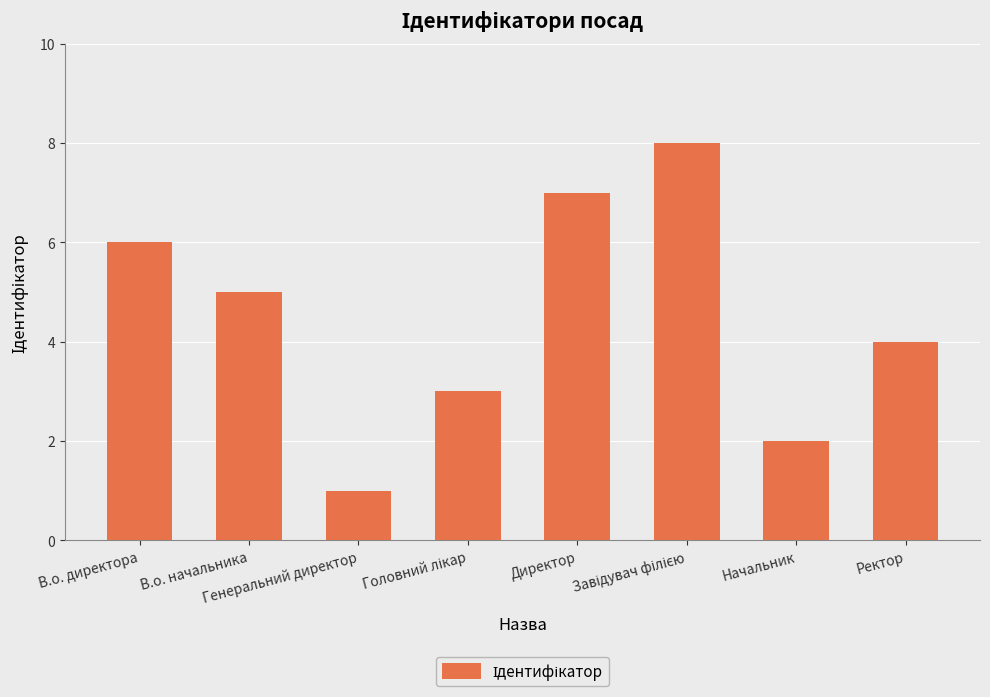

What is the label of the 1st bar from the right?

Ректор